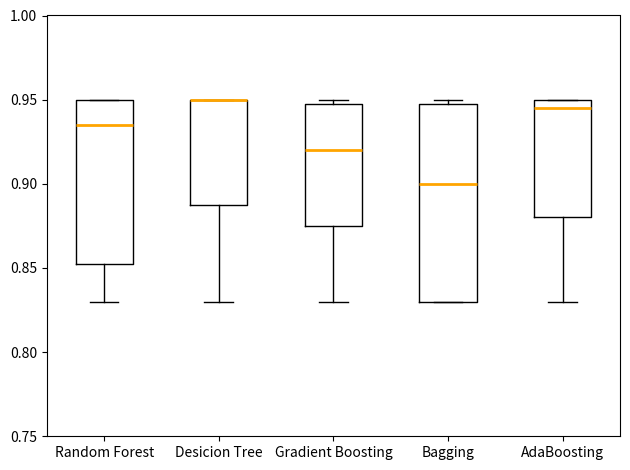

Reading left to right, read every box against the y-axis: the position of its median line, the range the box covers, and the ends of its whiskers. The values are not printed on the chart, so give them approximately, as read against the axis.

Random Forest: median 0.935, box 0.855 to 0.950, whiskers 0.830 to 0.950
Desicion Tree: median 0.950 (drawn on the box's upper edge), box 0.890 to 0.950, whiskers 0.830 to 0.950
Gradient Boosting: median 0.920, box 0.875 to 0.950, whiskers 0.830 to 0.950 (just above the box's upper edge)
Bagging: median 0.900, box 0.830 to 0.950, whiskers 0.830 to 0.950 (just above the box's upper edge)
AdaBoosting: median 0.945, box 0.880 to 0.950, whiskers 0.830 to 0.950